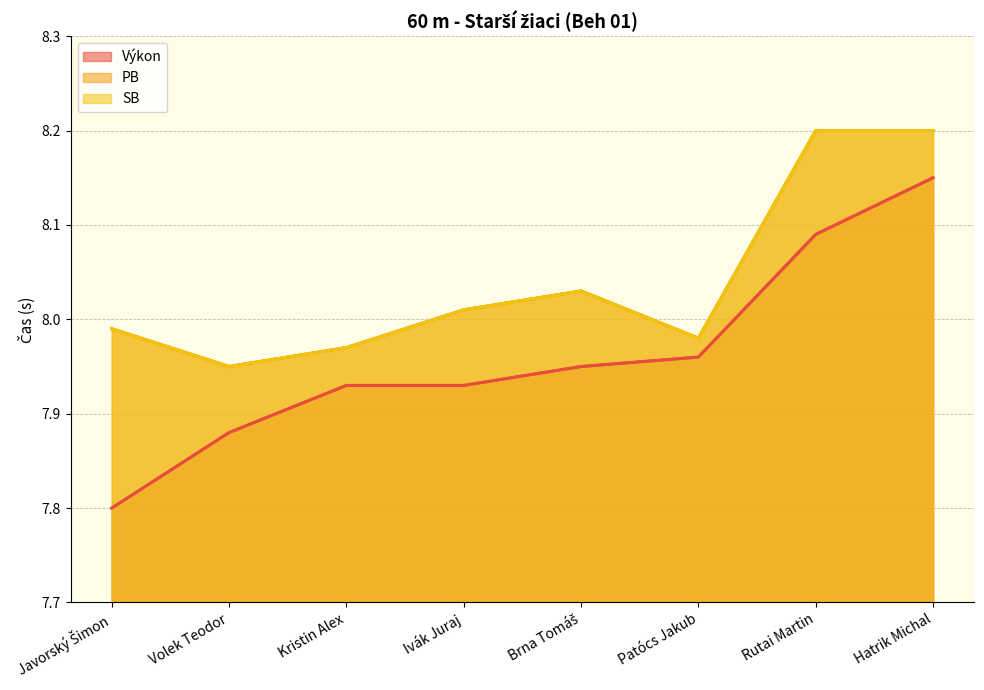

What is the sum of all Výkon values?

63.7